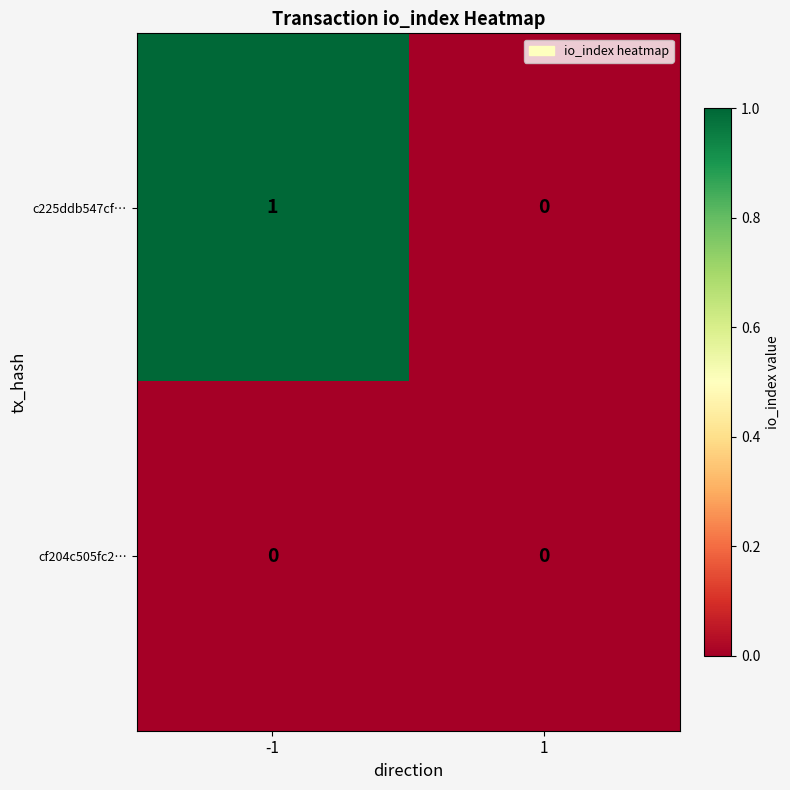

Which series has the widest spread of values?

c225ddb547cf…